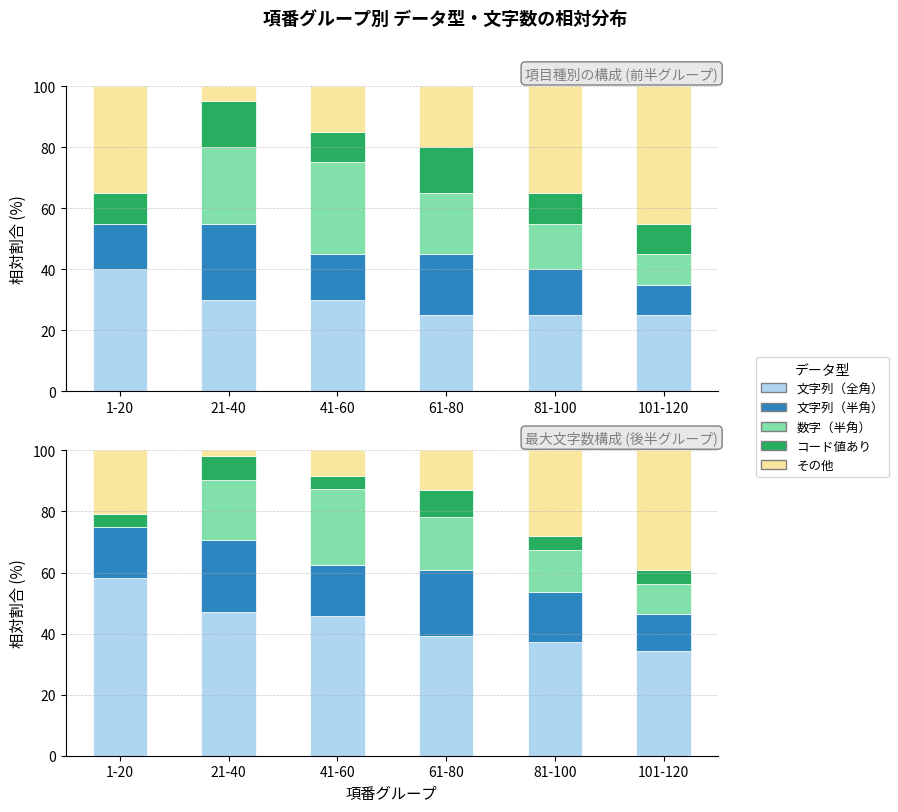

Which series changed the most between 41-60 and 61-80?

数字（半角）